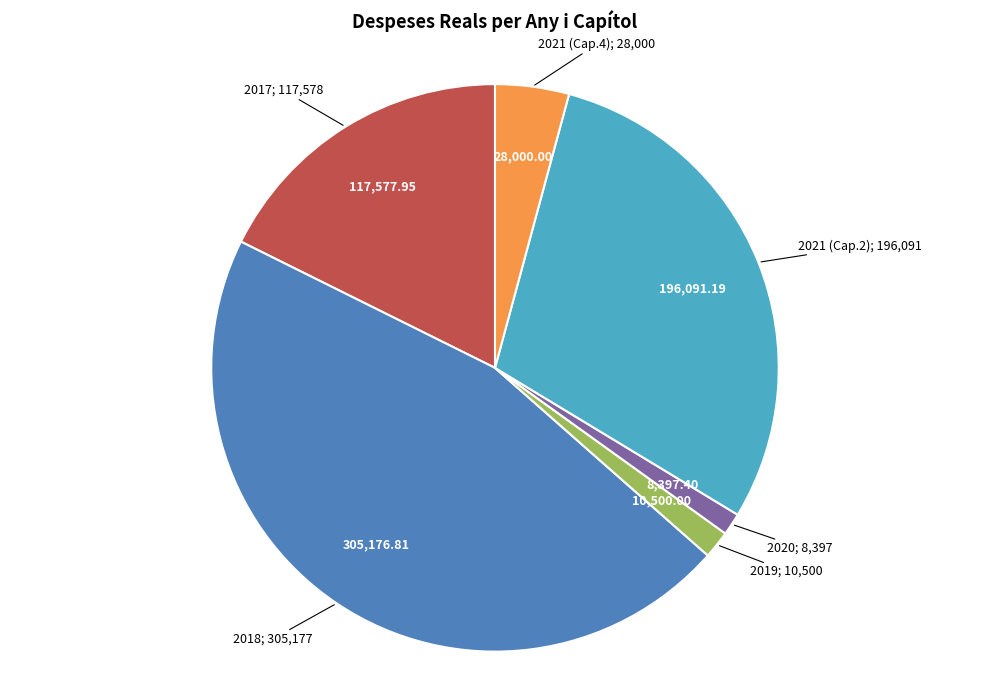

Is there any slice that represents more than half of the pie?

No